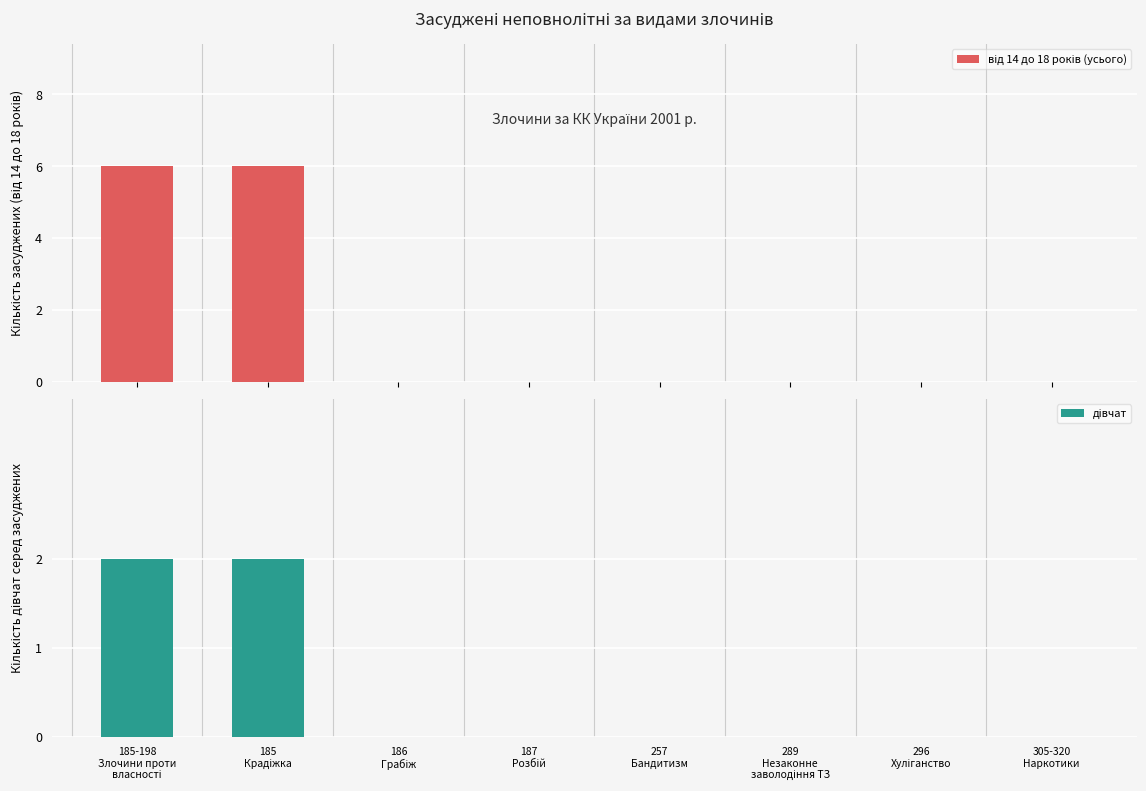

What position from the left is 186
Грабіж?

3